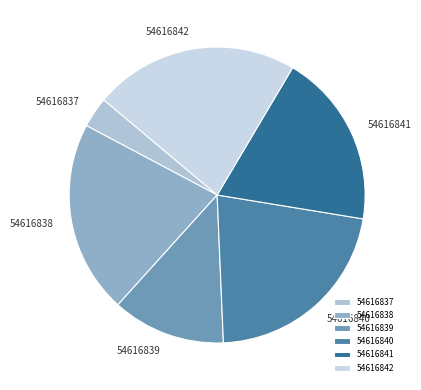

Is 54616839 the majority of the pie?

No